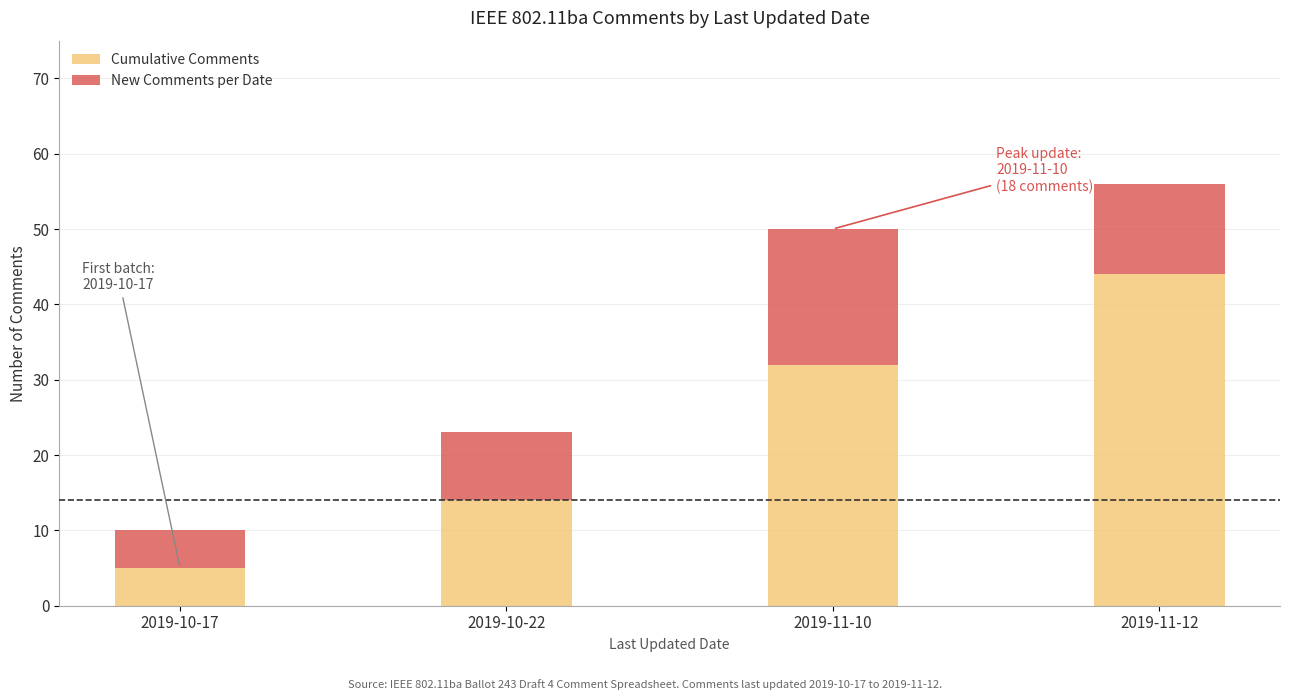

Reading right to left, list the values for the Cumulative Comments series.

2019-11-12=44	2019-11-10=32	2019-10-22=14	2019-10-17=5